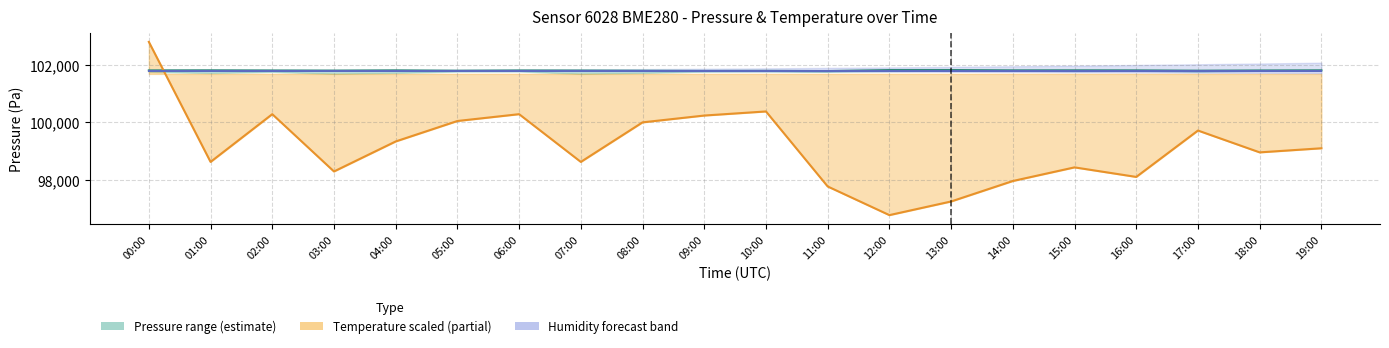

How many data points does each series have?

20